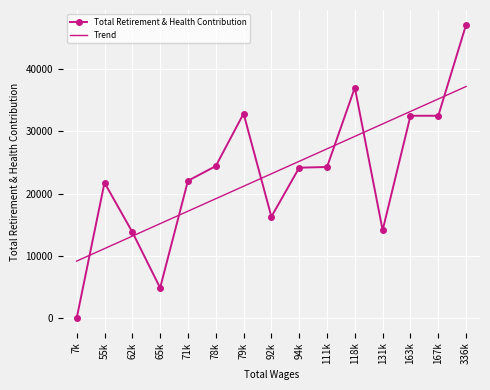

Is it true that Trend equals 9166.9 at 7k?

True